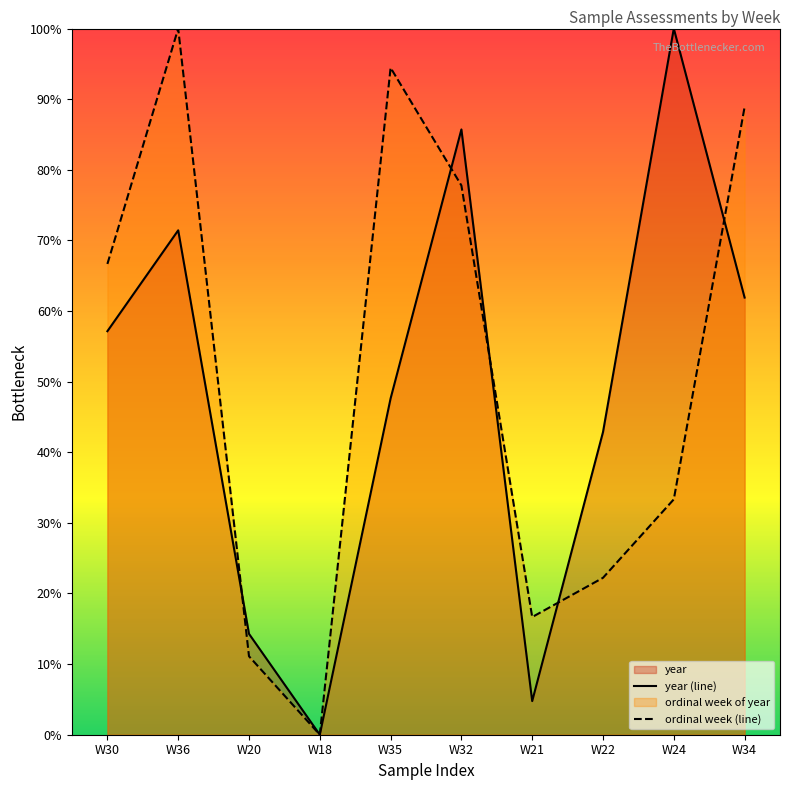

Reading left to right, list all the values displayed in this chart.

year (line): W30=57.1	W36=71.4	W20=14.3	W18=0.0	W35=47.6	W32=85.7	W21=4.8	W22=42.9	W24=100.0	W34=61.9
ordinal week (line): W30=66.7	W36=100.0	W20=11.1	W18=0.0	W35=94.4	W32=77.8	W21=16.7	W22=22.2	W24=33.3	W34=88.9